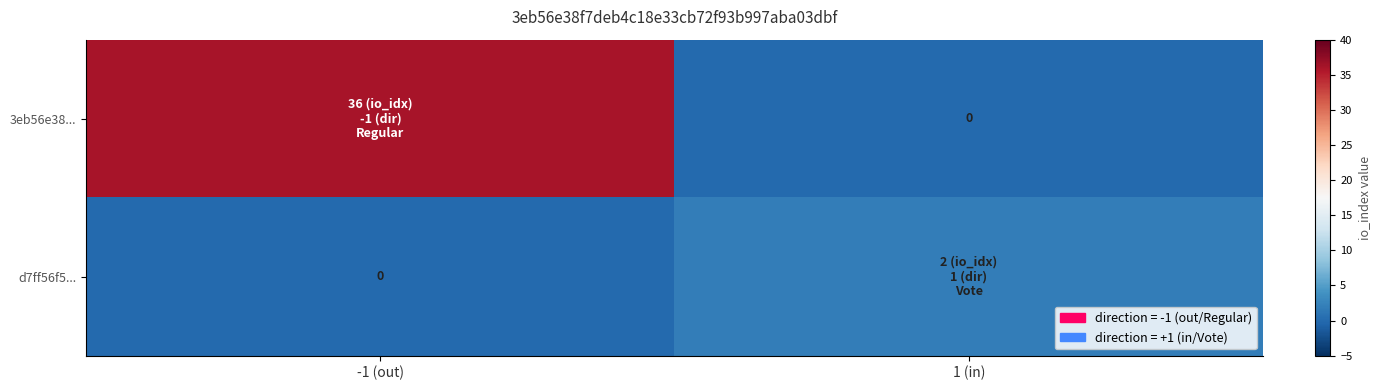

What is the average value of the 3eb56e38... series?

18